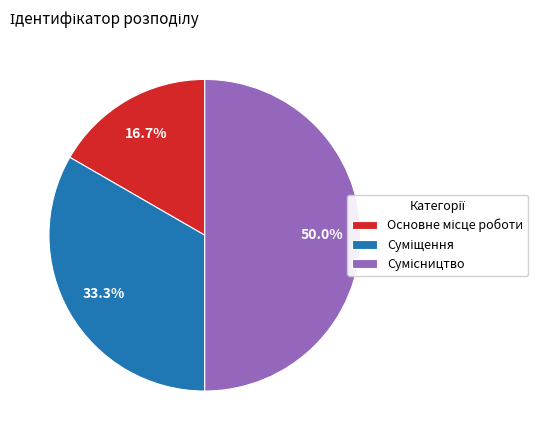

What percentage do Суміщення and Основне місце роботи together represent?

50.0%